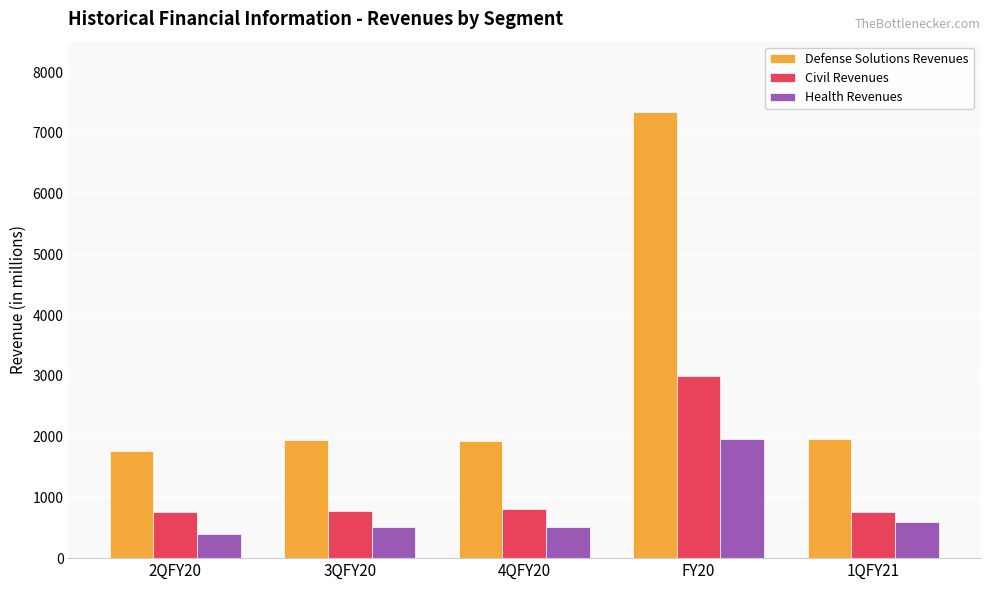

What is the label of the 2nd bar from the right?

FY20